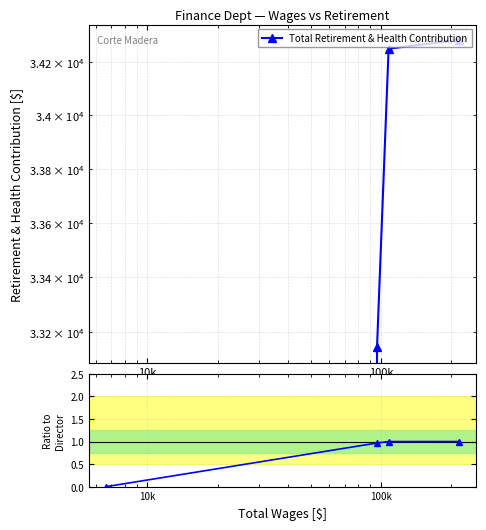

At which label is the value closest to 0?

100k